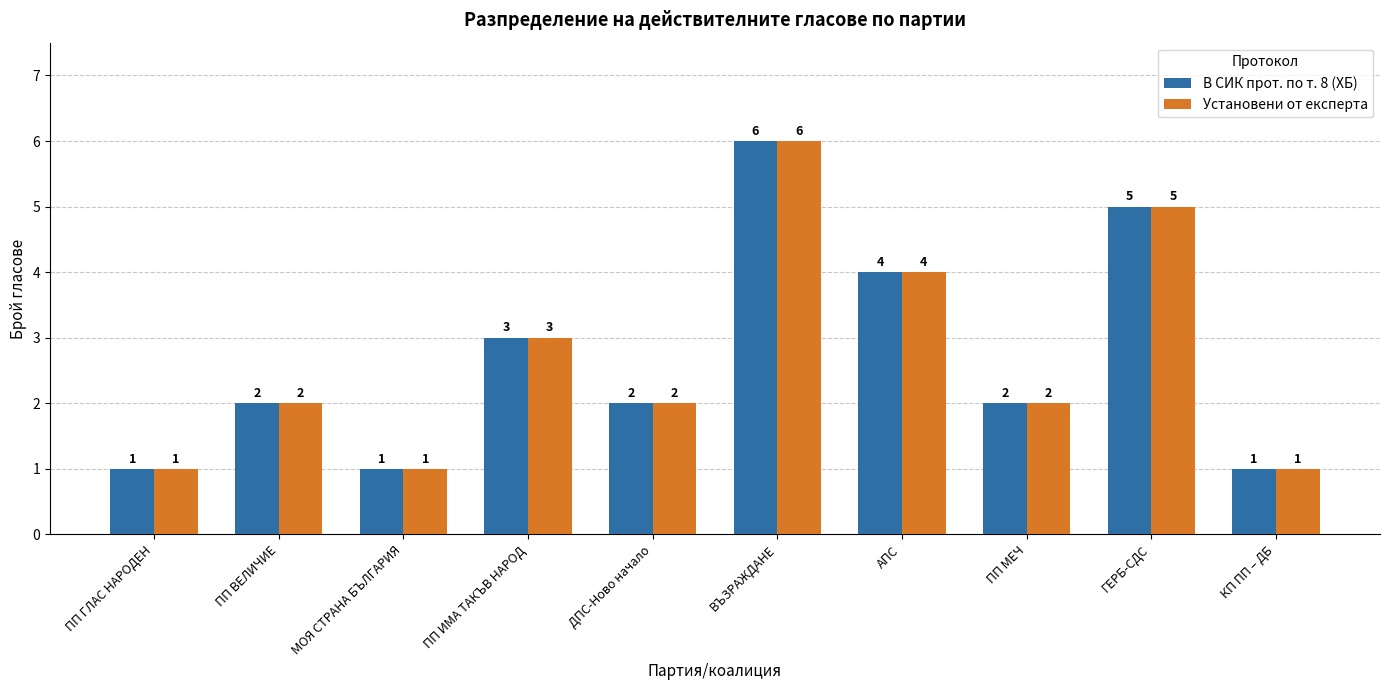

How many values in the В СИК прот. по т. 8 (ХБ) series are below 2?

3